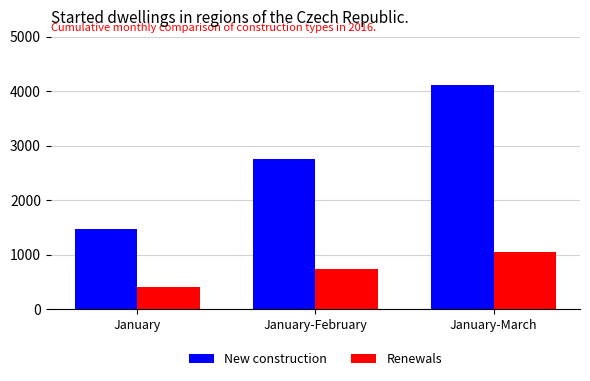

What is the difference between the second highest and minimum values in the New construction series?

1283